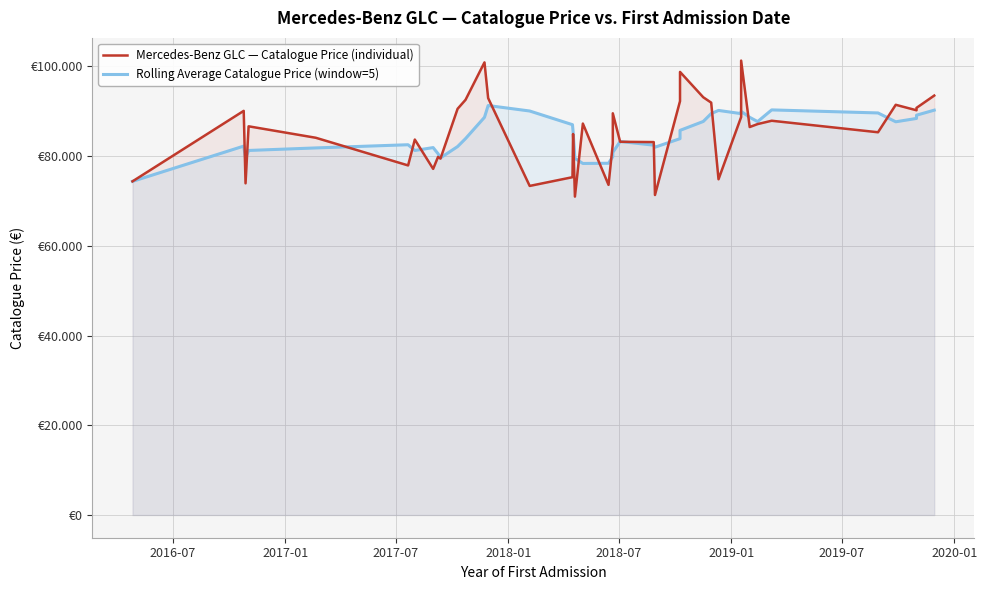

What is the average value of the Rolling Average Catalogue Price (window=5) series?

84636.4